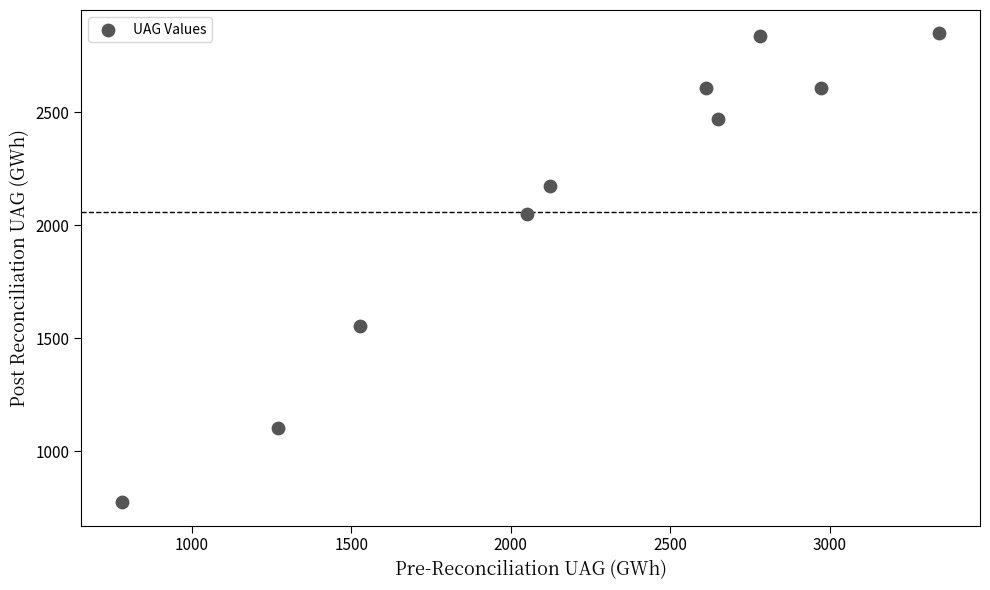

What is the range of X values (max minus min)?

2559.5